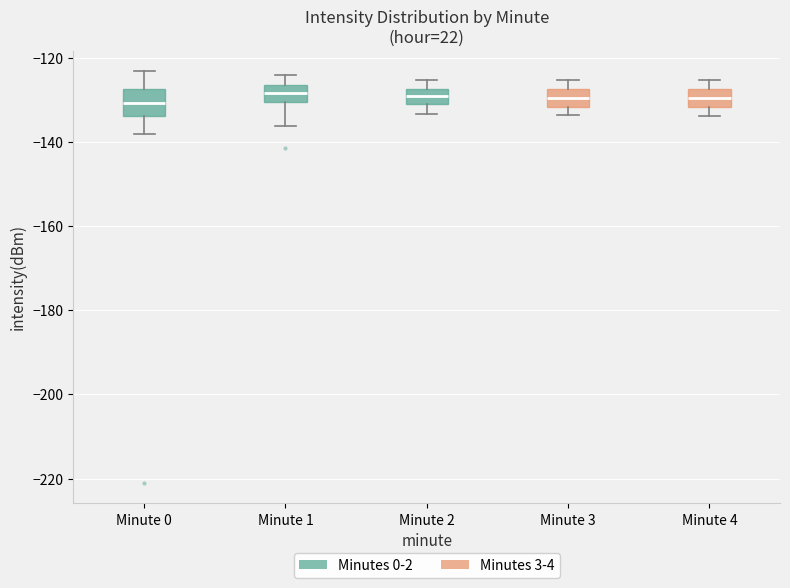

Where does the upper whisker of the box for Minute 3 end on the y-axis? The values are not printed on the chart, so give them approximately, as read against the axis.

-126